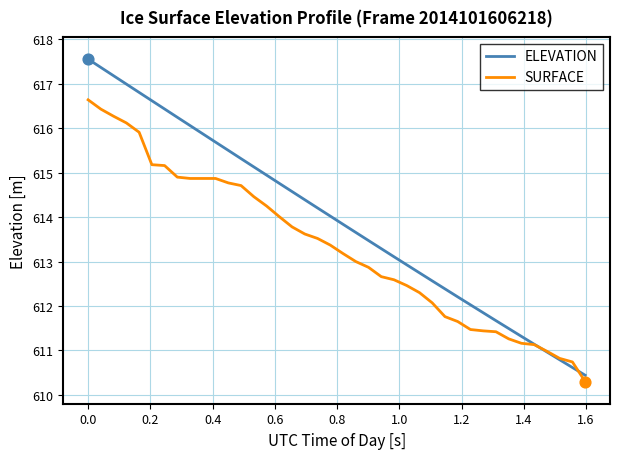

Which series has the largest total across all categories?

ELEVATION